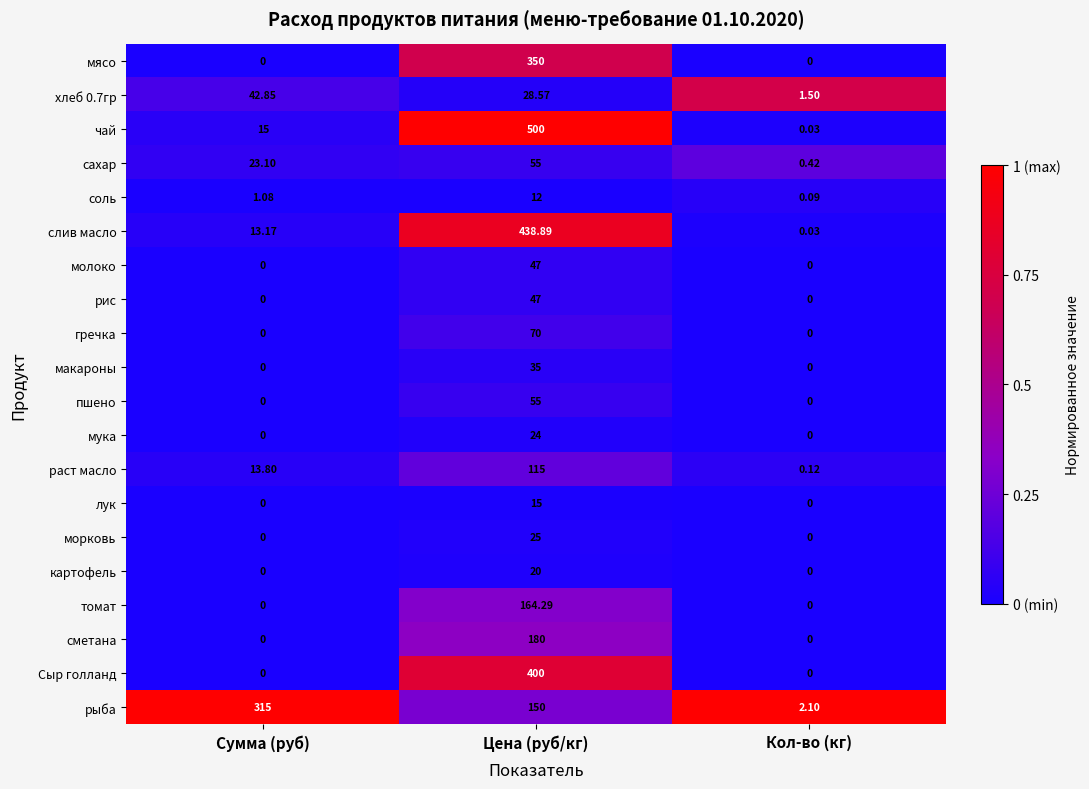

How many data points does each series have?

3